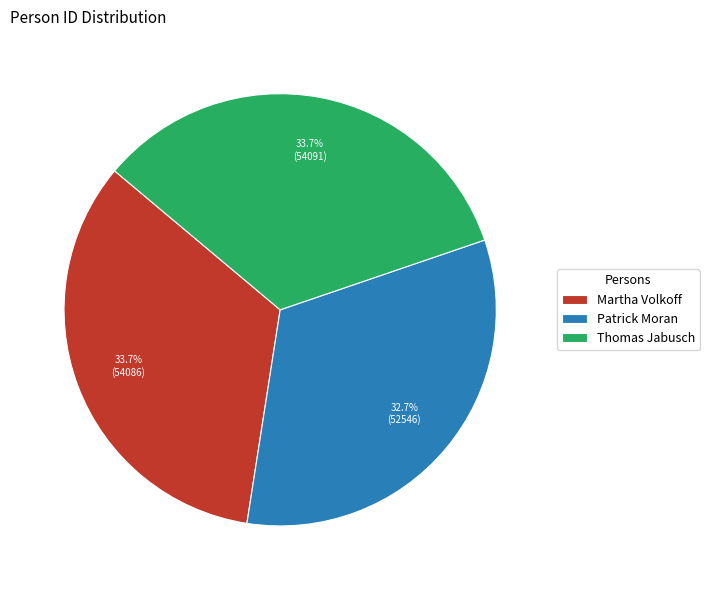

How many segments does this pie chart have?

3